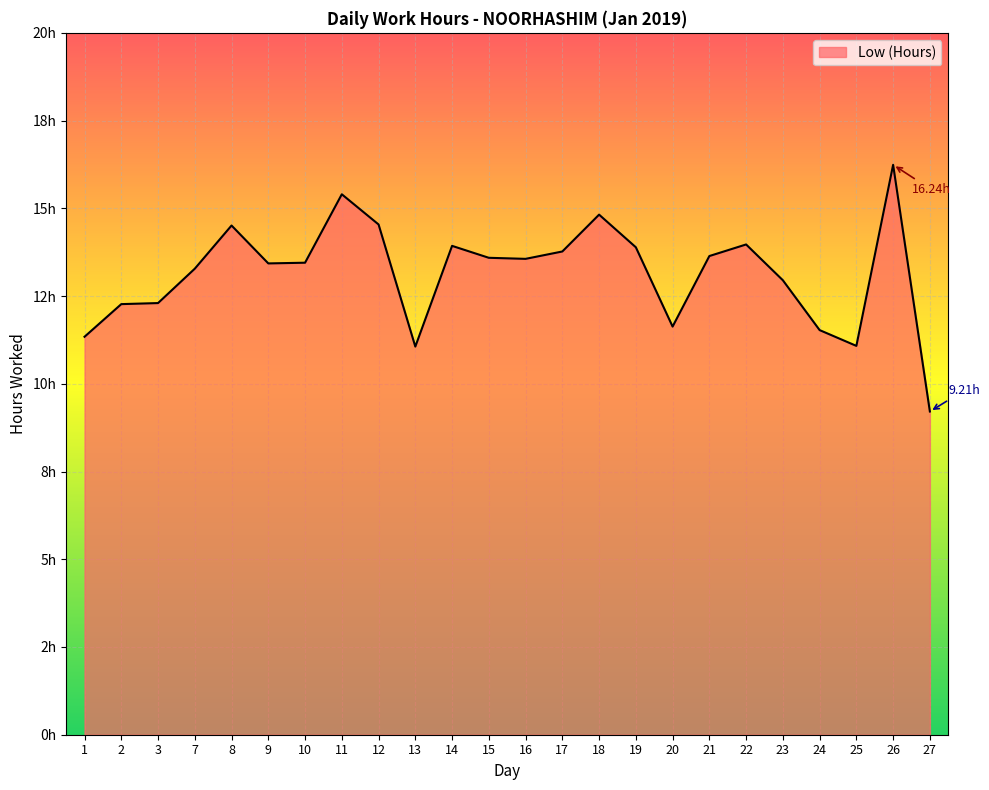

Rank the categories by value from highest to lowest.

26, 11, 18, 12, 8, 22, 14, 19, 17, 21, 15, 16, 10, 9, 7, 23, 3, 2, 20, 24, 1, 25, 13, 27